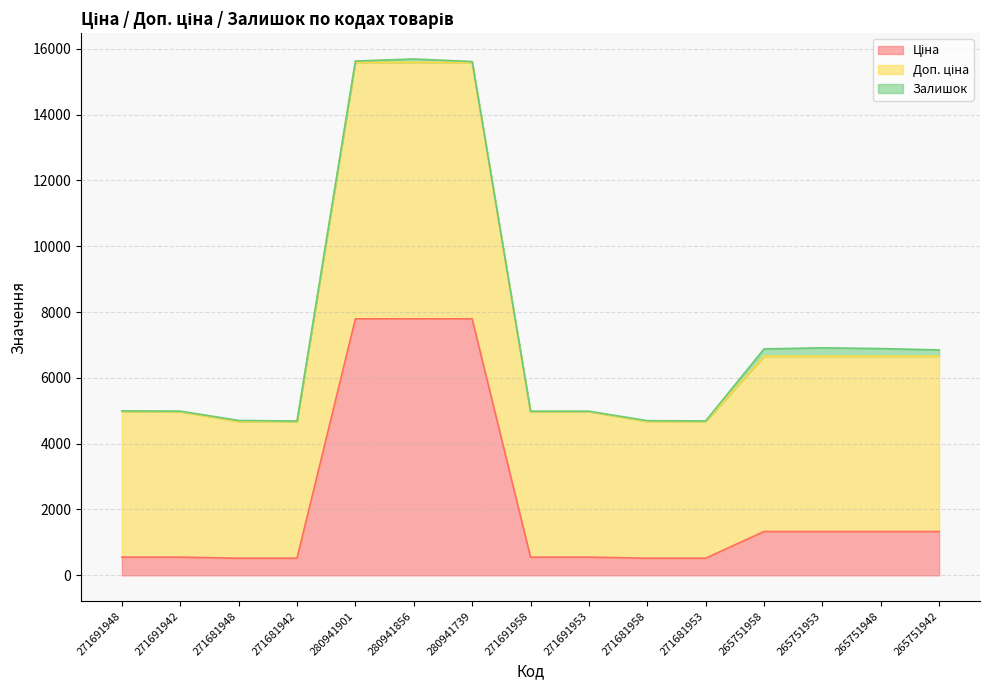

How many values in the Ціна series exceed 552?

11